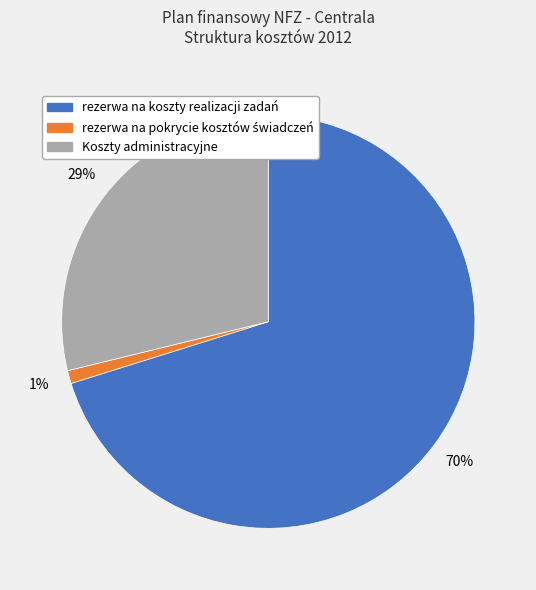

What percentage is the rezerwa na koszty realizacji zadań slice, to the nearest percent?

70%